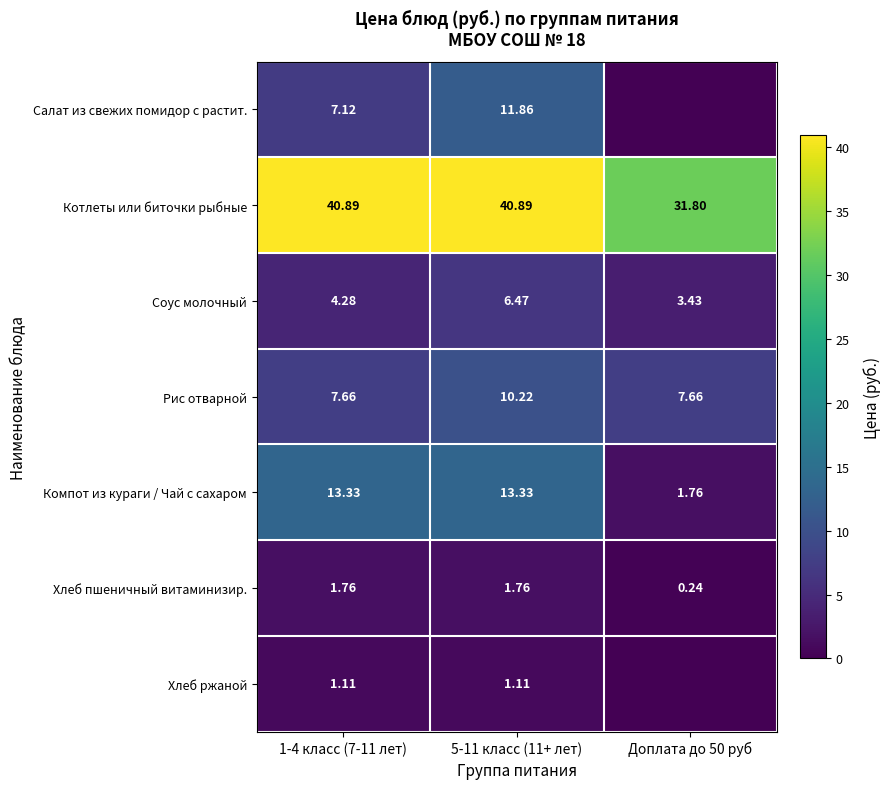

Which series changed the most between 1-4 класс (7-11 лет) and 5-11 класс (11+ лет)?

Салат из свежих помидор с растит.